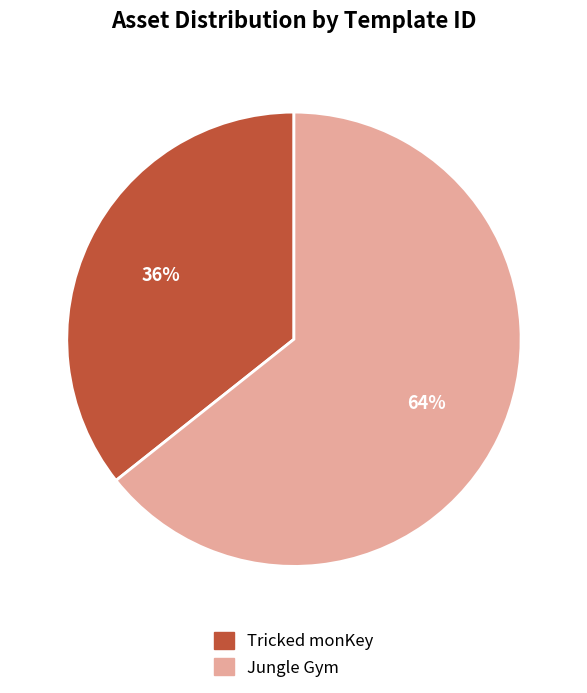

Combined, do Tricked monKey and Jungle Gym account for over 50%?

Yes